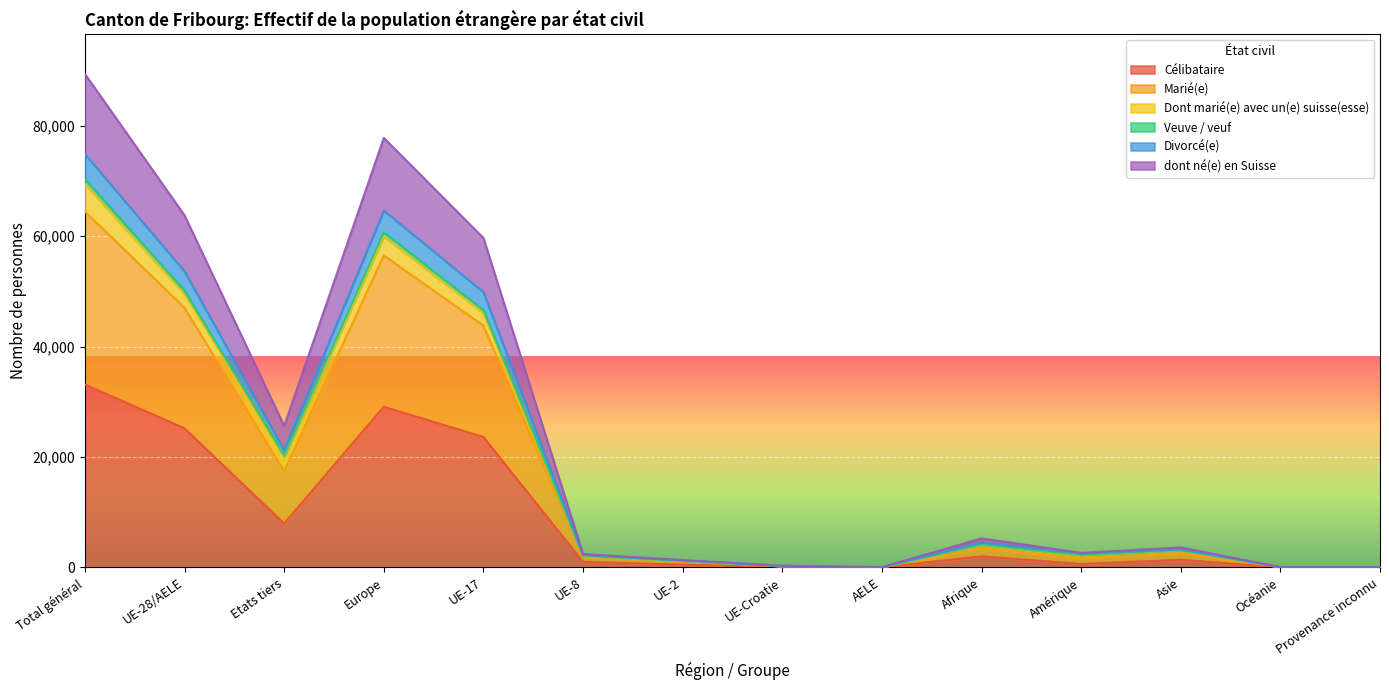

What is the label of the 13th point from the right?

UE-28/AELE